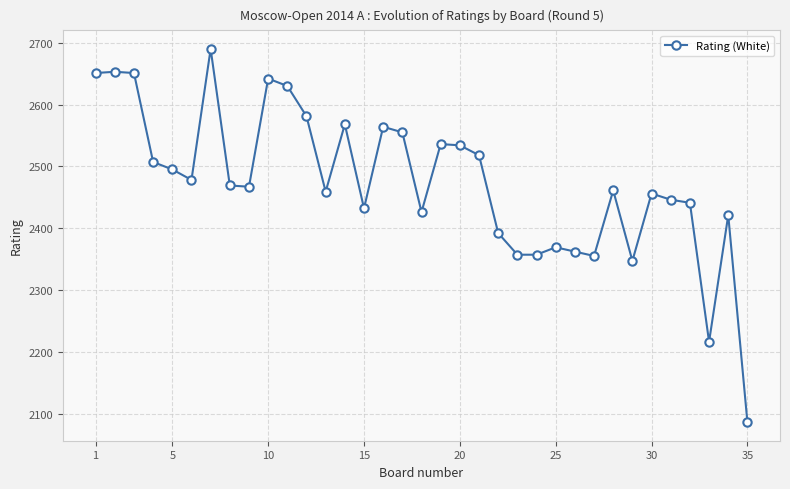

Count the number of data series in this chart.

1